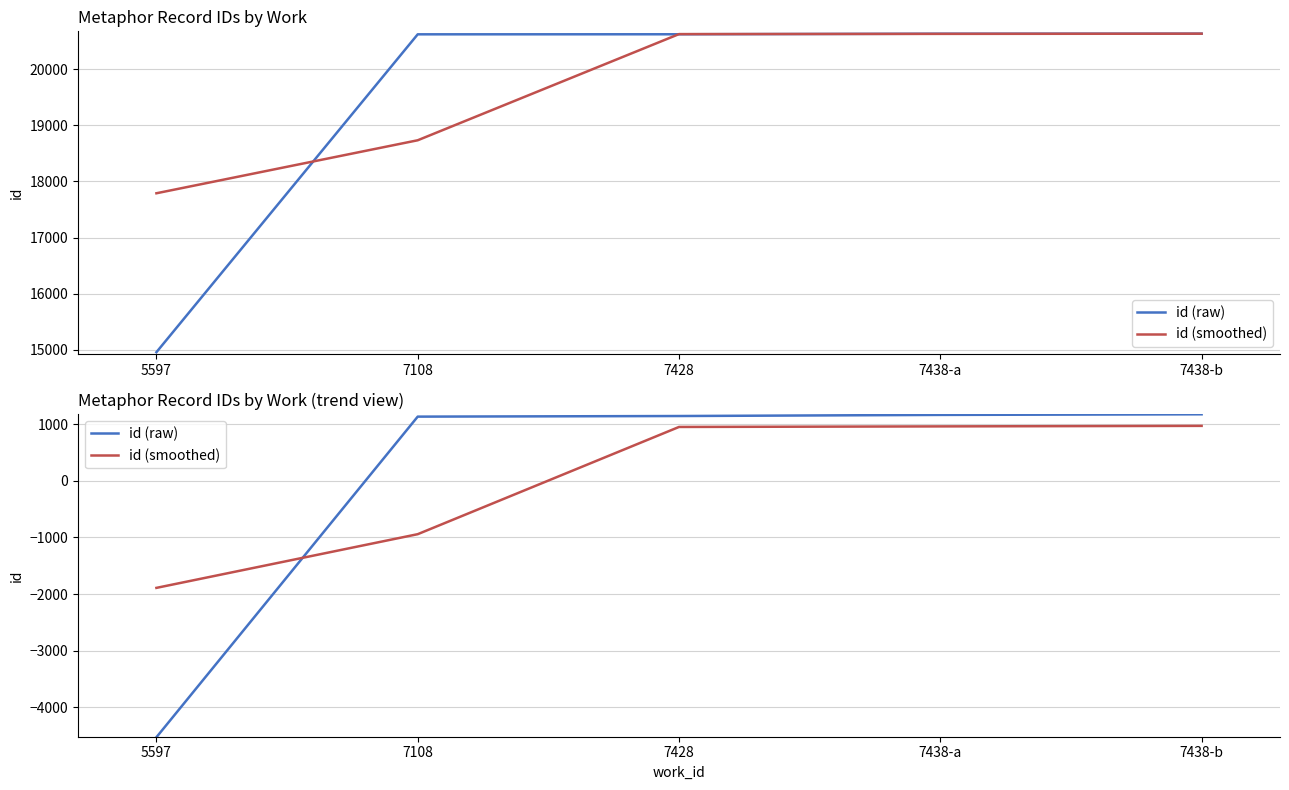

At which category is the sum across all series the highest?

7438-b